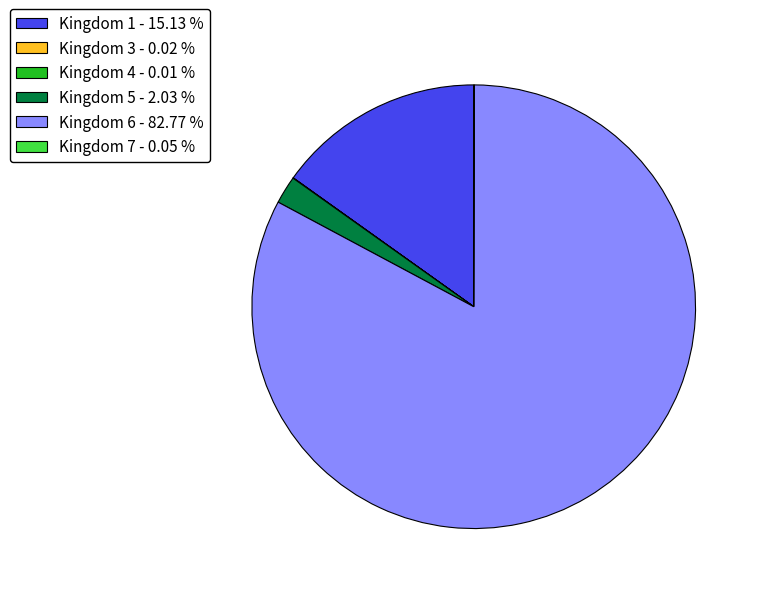

Between Kingdom 5 - 2.03 % and Kingdom 6 - 82.77 %, which is larger?

Kingdom 6 - 82.77 %